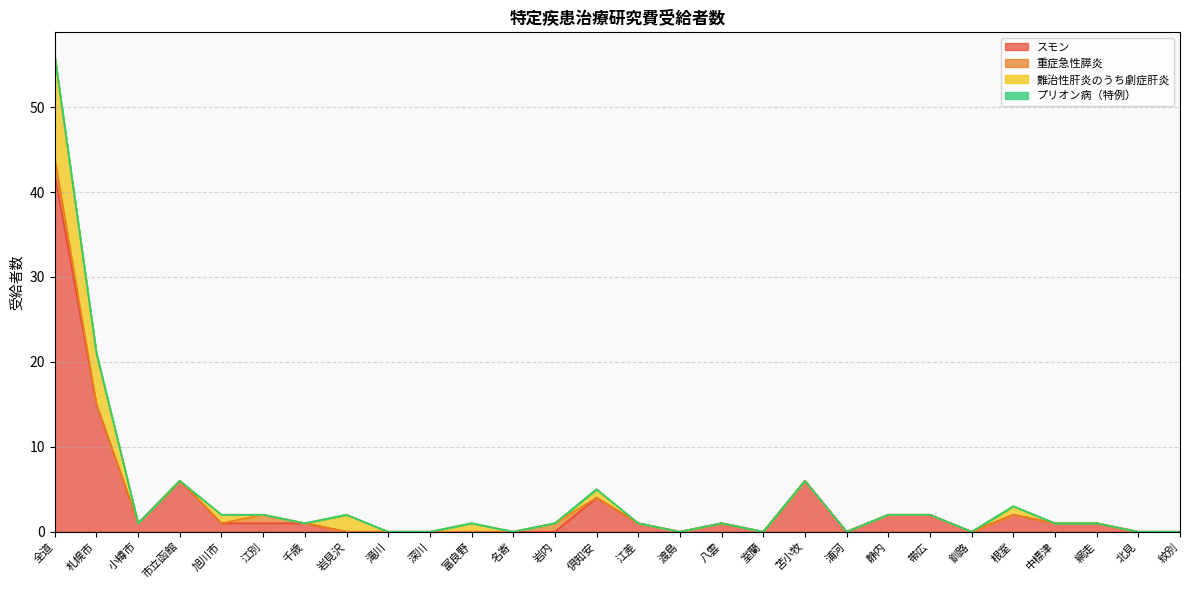

How many intersections are there between 難治性肝炎のうち劇症肝炎 and スモン?

1